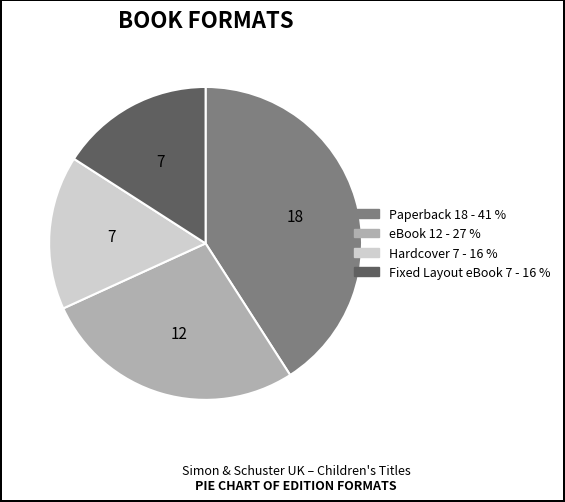

The Hardcover slice represents 16% of the pie. True or false?

True